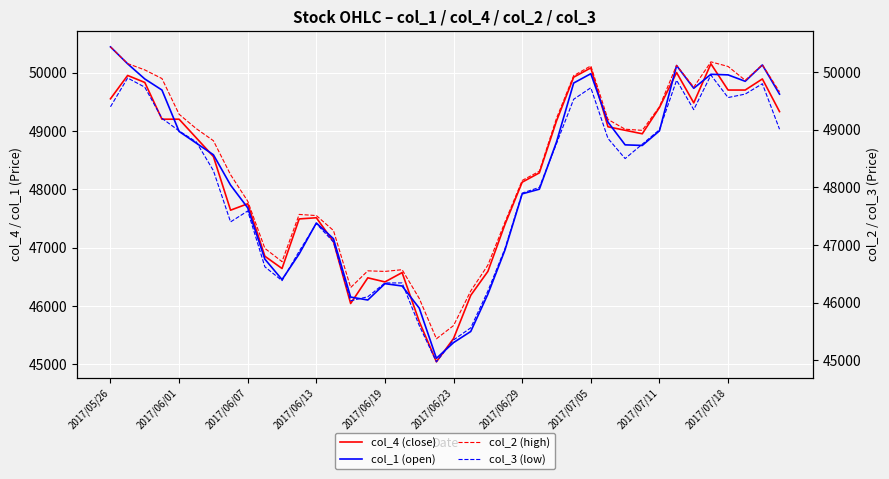

At how many categories does at least one series exceed 47613?

25